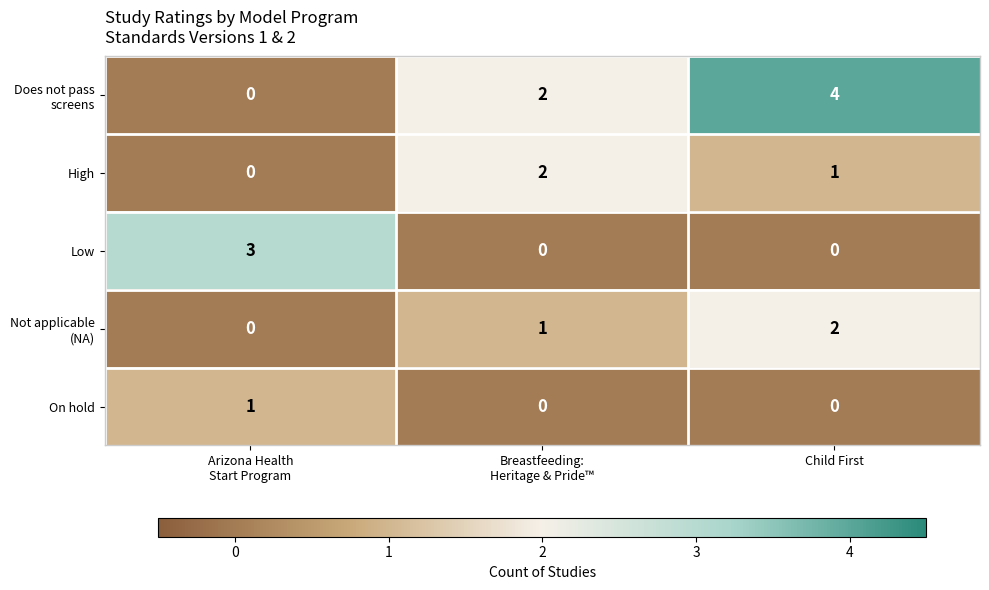

Is it true that On hold equals 0 at Child First?

True